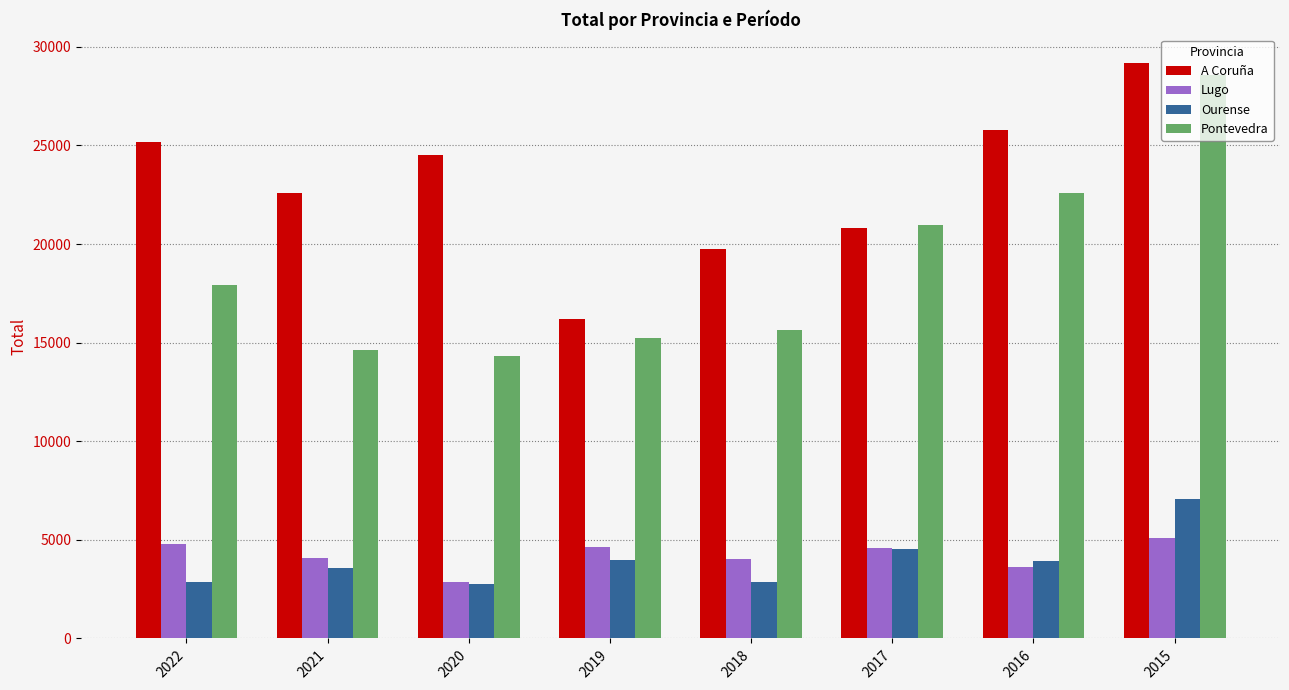

Count the number of categories in the chart.

8